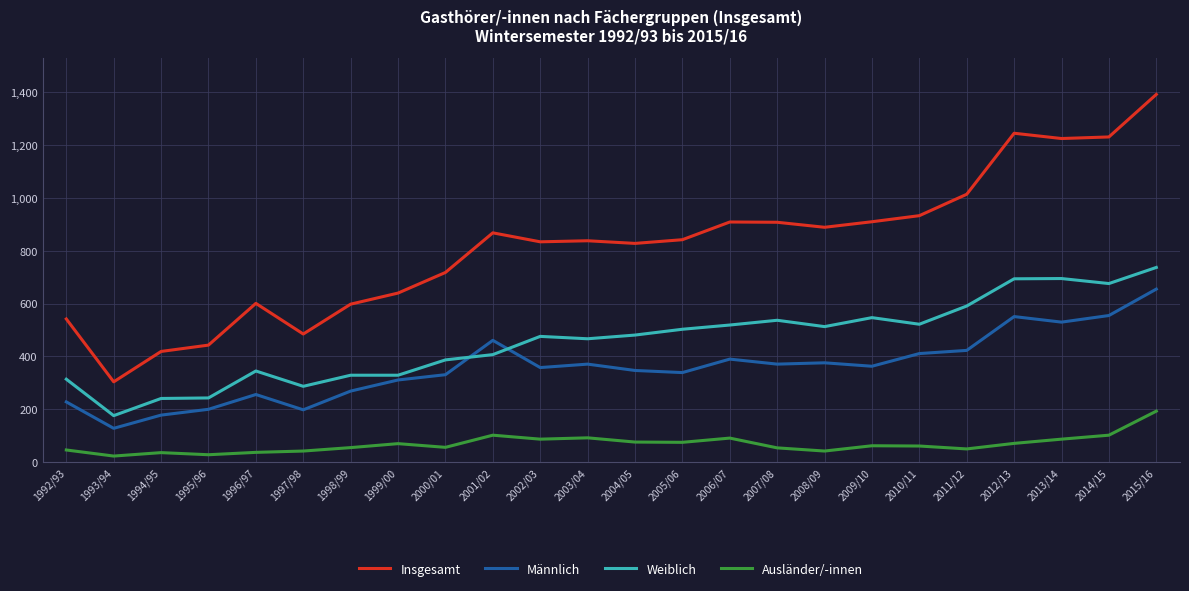

What is the average value of the Männlich series?

358